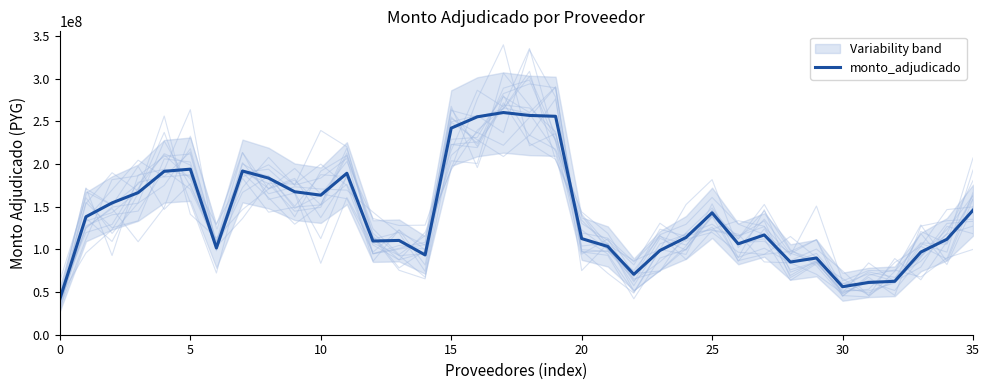

Count the number of categories in the chart.

36